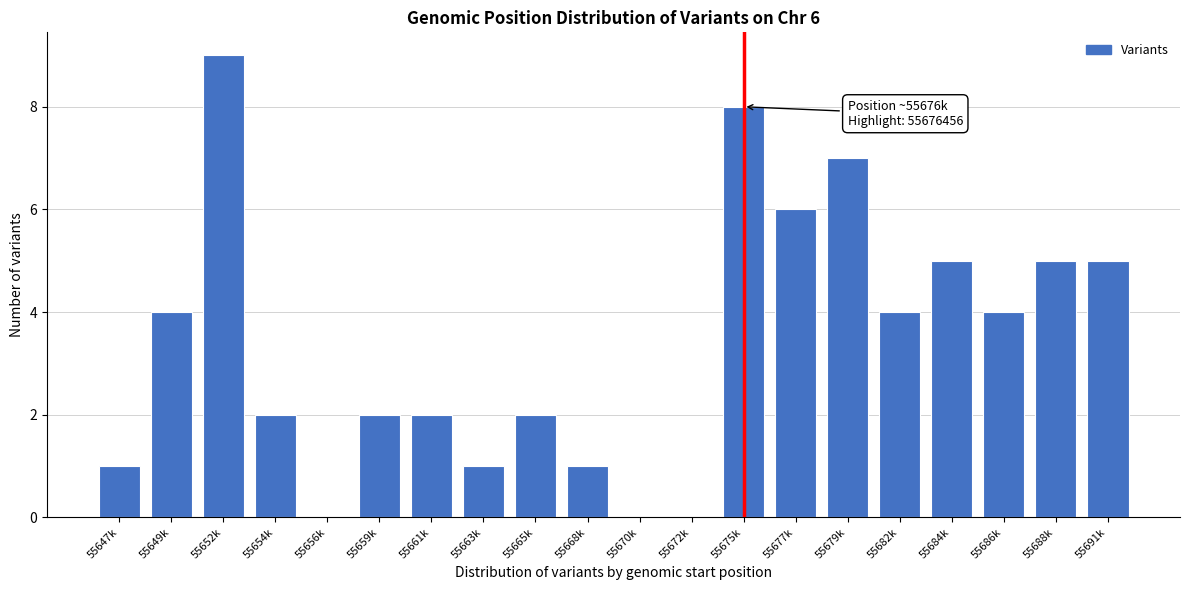

Reading left to right, what are all the values shown in this chart?

55647k=1	55649k=4	55652k=9	55654k=2	55656k=0	55659k=2	55661k=2	55663k=1	55665k=2	55668k=1	55670k=0	55672k=0	55675k=8	55677k=6	55679k=7	55682k=4	55684k=5	55686k=4	55688k=5	55691k=5